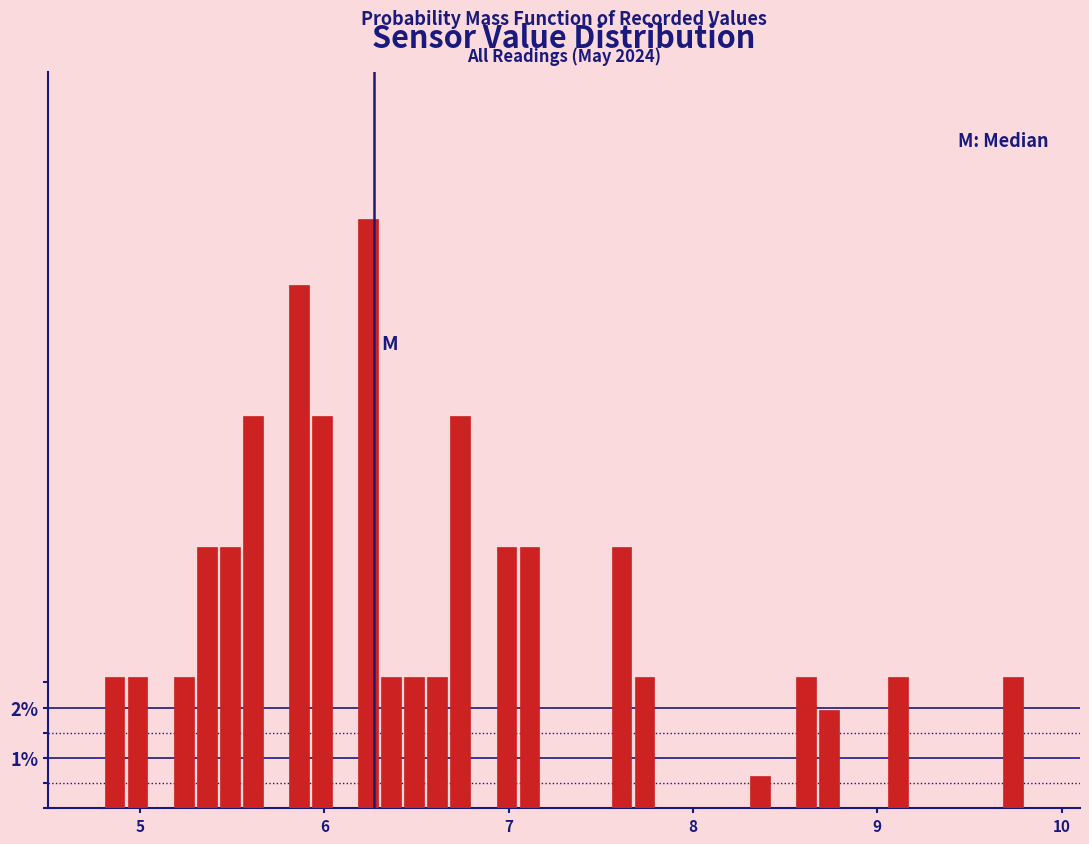

Read against the x-axis, roughly where is the centre of the tallest bar?

6.2